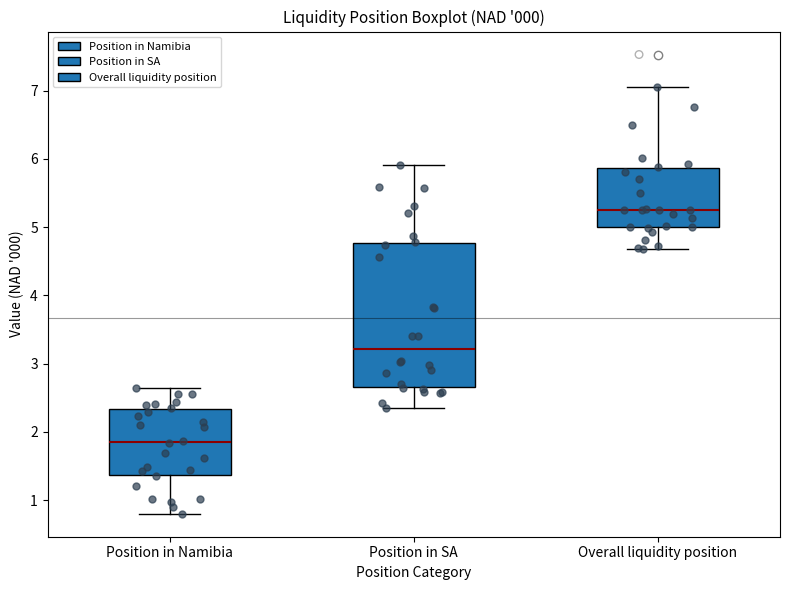

Where does the median line of the box for Position in Namibia sit on the y-axis? The values are not printed on the chart, so give them approximately, as read against the axis.

1.8